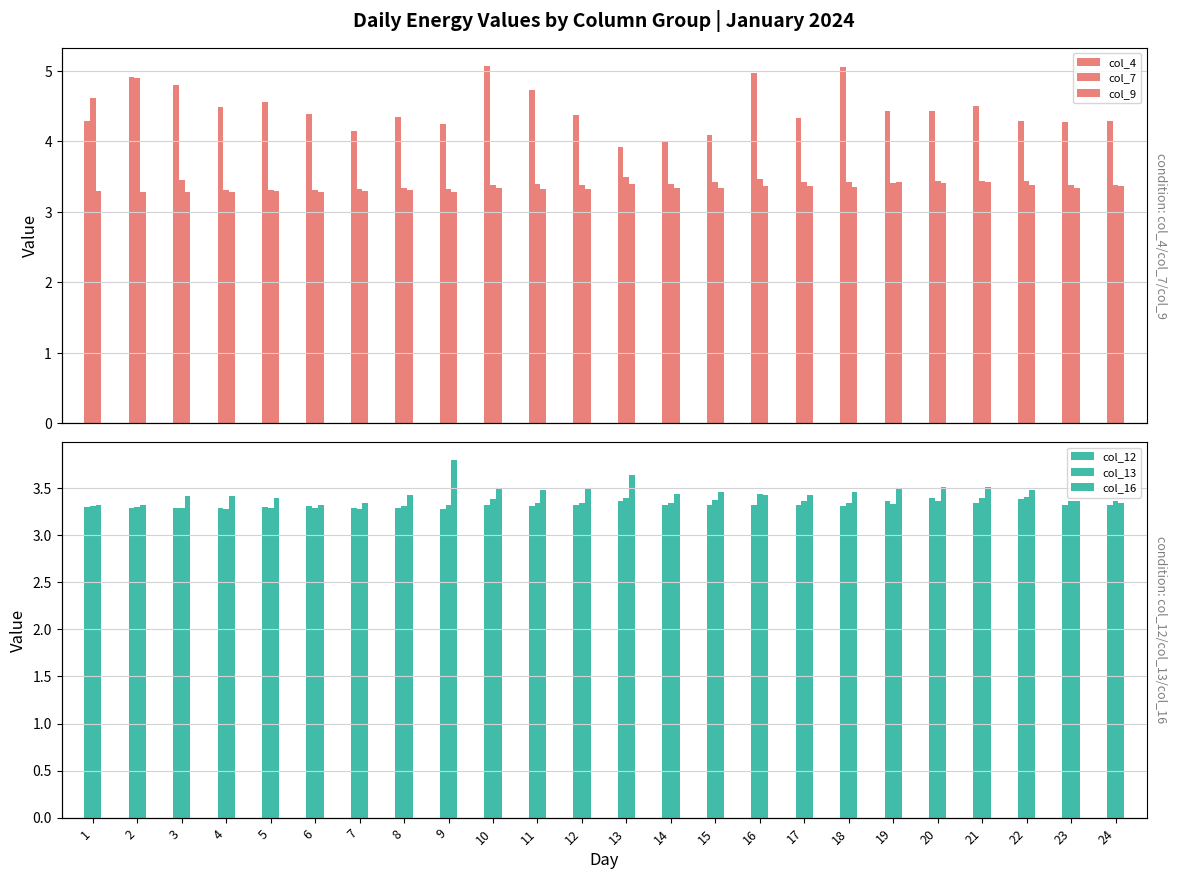

List the labels in order of col_13 value, smallest first.

7, 4, 6, 3, 5, 2, 8, 1, 9, 19, 14, 11, 12, 18, 17, 24, 20, 23, 15, 10, 21, 13, 22, 16